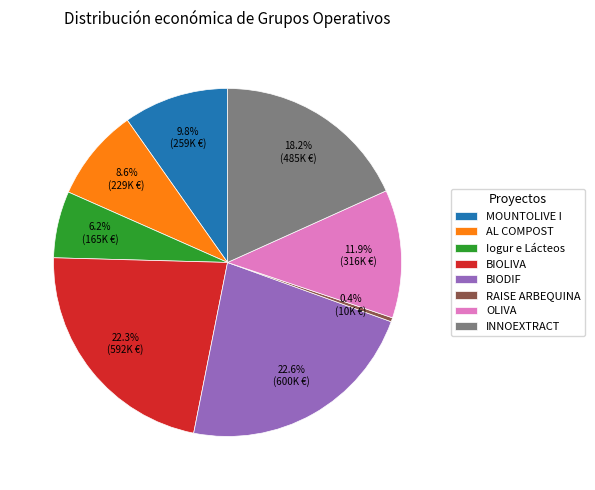

Is it true that Iogur e Lácteos is 6% of the pie?

True